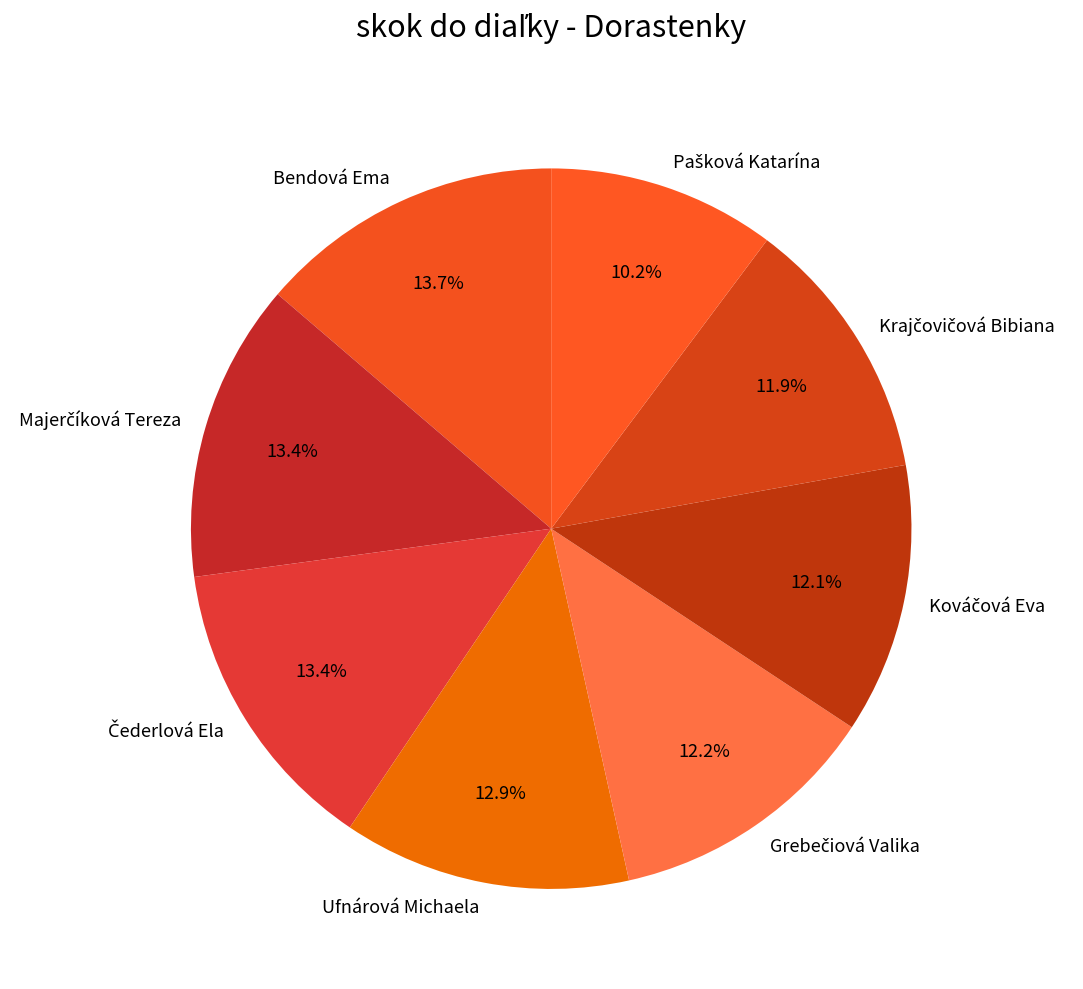

How much of the chart is everything except Ufnárová Michaela?

87.1%